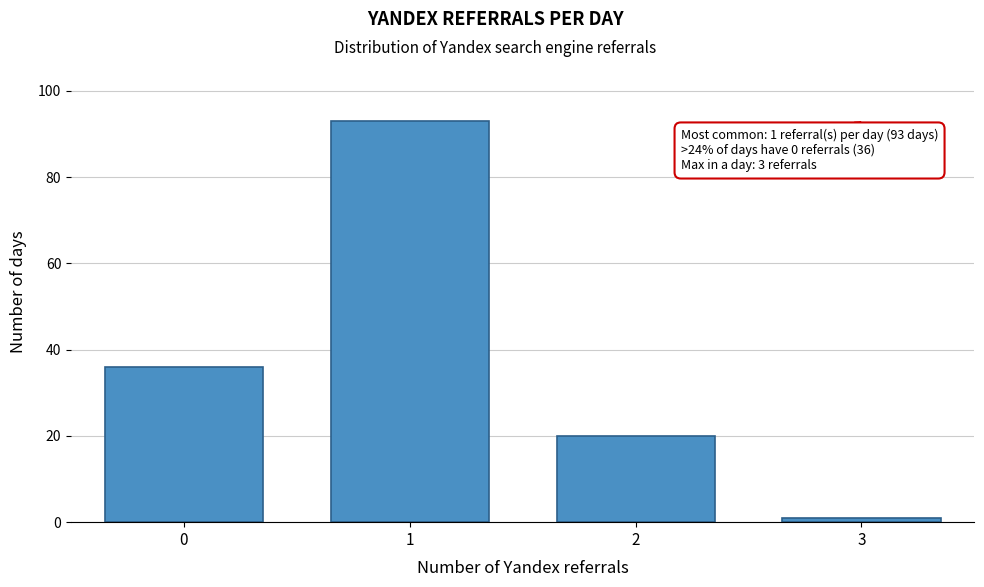

Reading right to left, transcribe all the data shown in this chart.

1	20	93	36